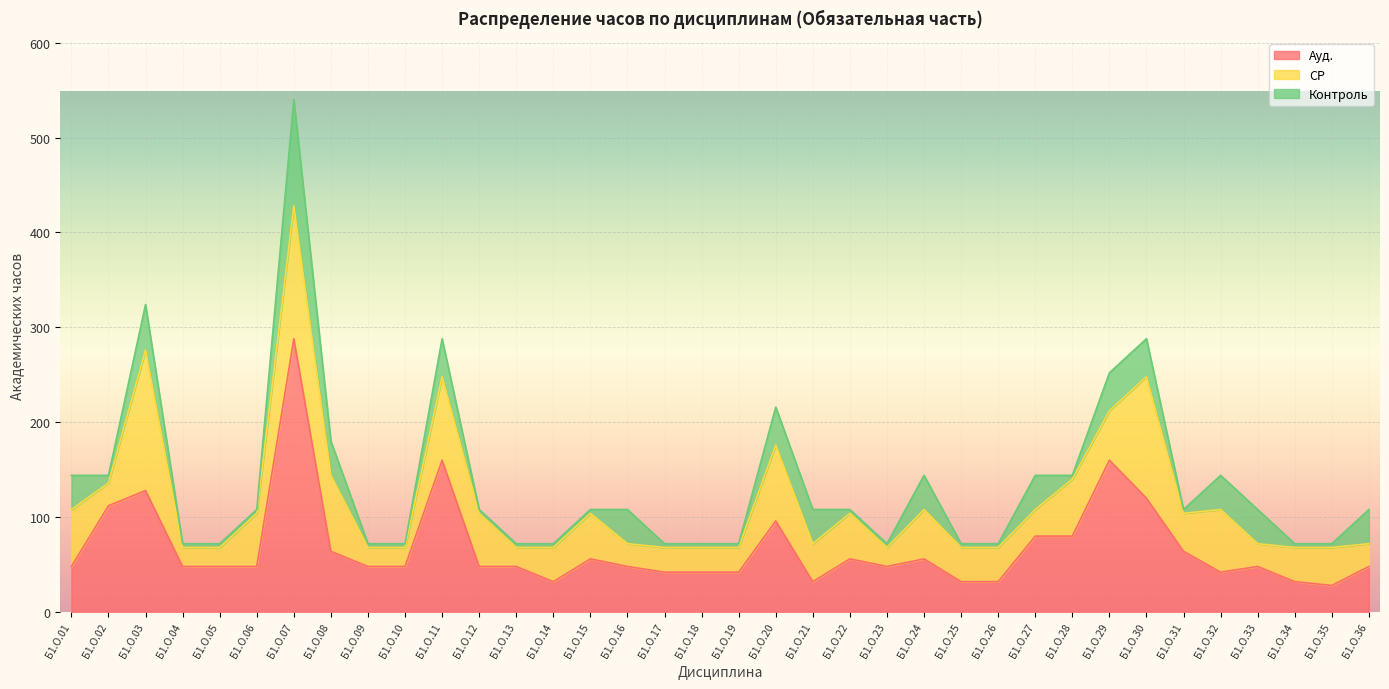

Reading right to left, transcribe all the data shown in this chart.

Ауд.: 48	28	32	48	42	64	120	160	80	80	32	32	56	48	56	32	96	42	42	42	48	56	32	48	48	160	48	48	64	288	48	48	48	128	112	48
СР: 24	40	36	24	66	40	128	52	60	28	36	36	52	20	48	40	80	26	26	26	24	48	36	20	56	88	20	20	80	140	56	20	20	148	24	60
Контроль: 36	4	4	36	36	4	40	40	4	36	4	4	36	4	4	36	40	4	4	4	36	4	4	4	4	40	4	4	36	112	4	4	4	48	8	36